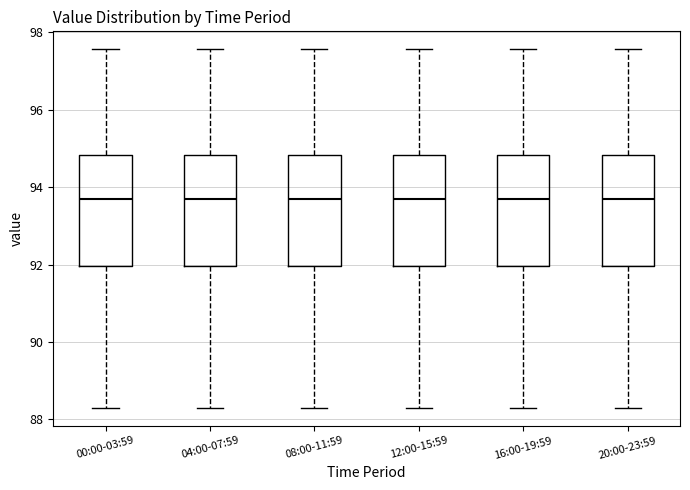

Reading left to right, read every box against the y-axis: the position of its median line, the range the box covers, and the ends of its whiskers. The values are not printed on the chart, so give them approximately, as read against the axis.

00:00-03:59: median 93.8, box 92.0 to 94.8, whiskers 88.4 to 97.6
04:00-07:59: median 93.8, box 92.0 to 94.8, whiskers 88.4 to 97.6
08:00-11:59: median 93.8, box 92.0 to 94.8, whiskers 88.4 to 97.6
12:00-15:59: median 93.8, box 92.0 to 94.8, whiskers 88.4 to 97.6
16:00-19:59: median 93.8, box 92.0 to 94.8, whiskers 88.4 to 97.6
20:00-23:59: median 93.8, box 92.0 to 94.8, whiskers 88.4 to 97.6